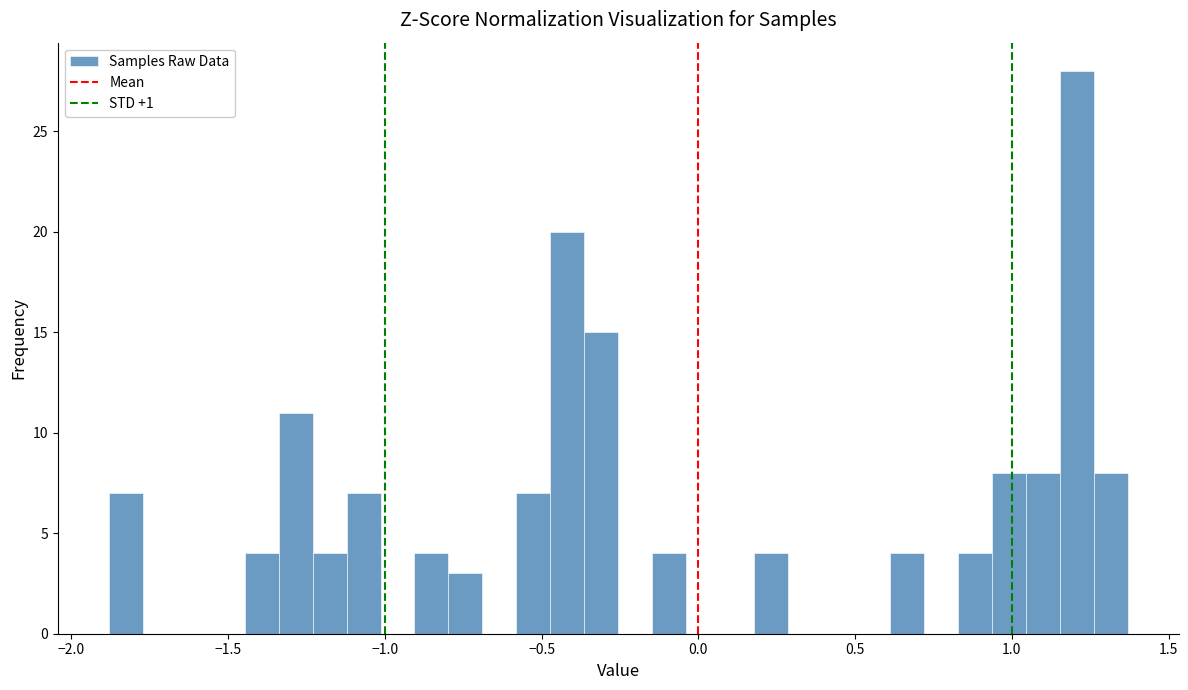

Around what value on the x-axis is the tallest bar? Give the approximate position of its centre, as read against the axis.

1.20